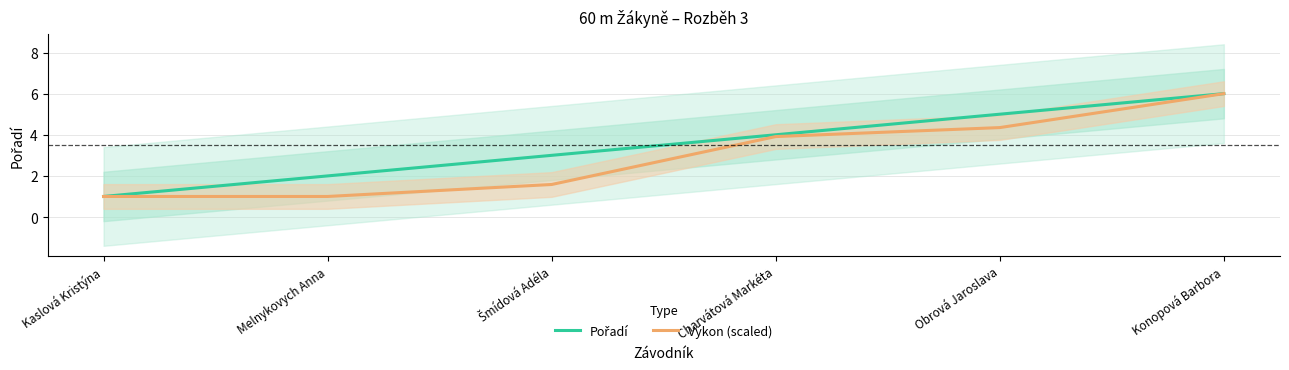

How many values in the Výkon (scaled) series exceed 3?

3